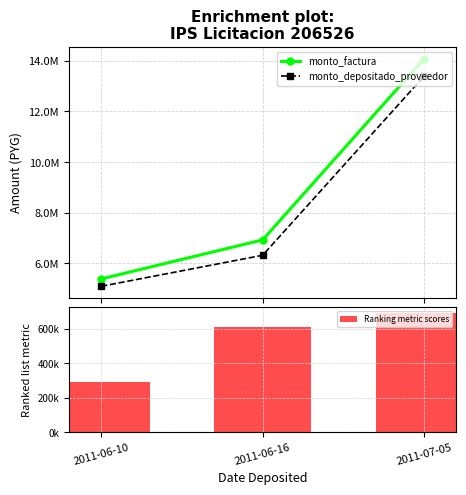

How many values in the monto_factura series exceed 6930000?

1